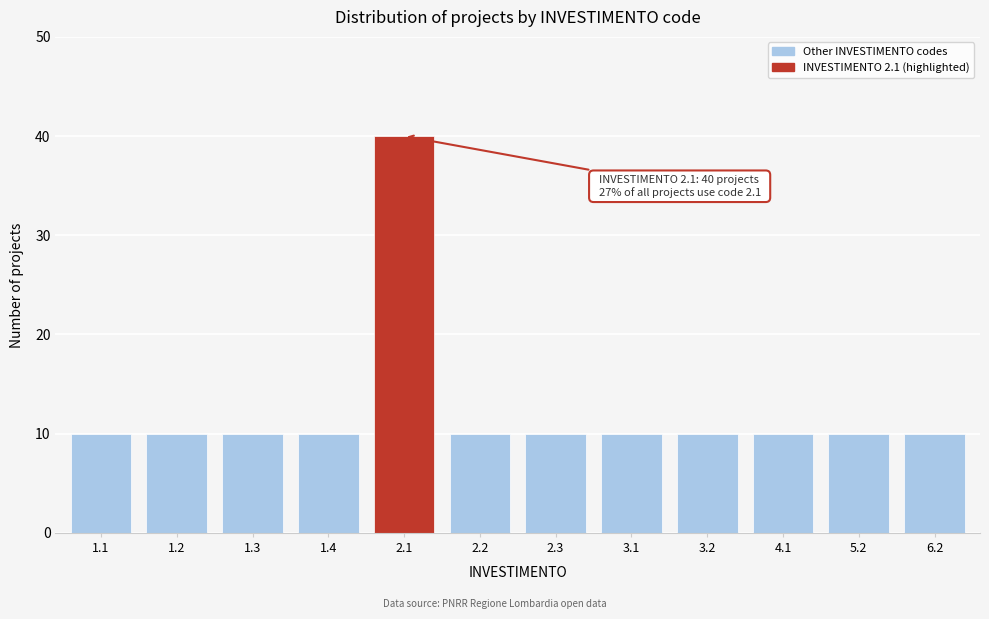

Reading right to left, list all the values displayed in this chart.

10	10	10	10	10	10	10	40	10	10	10	10